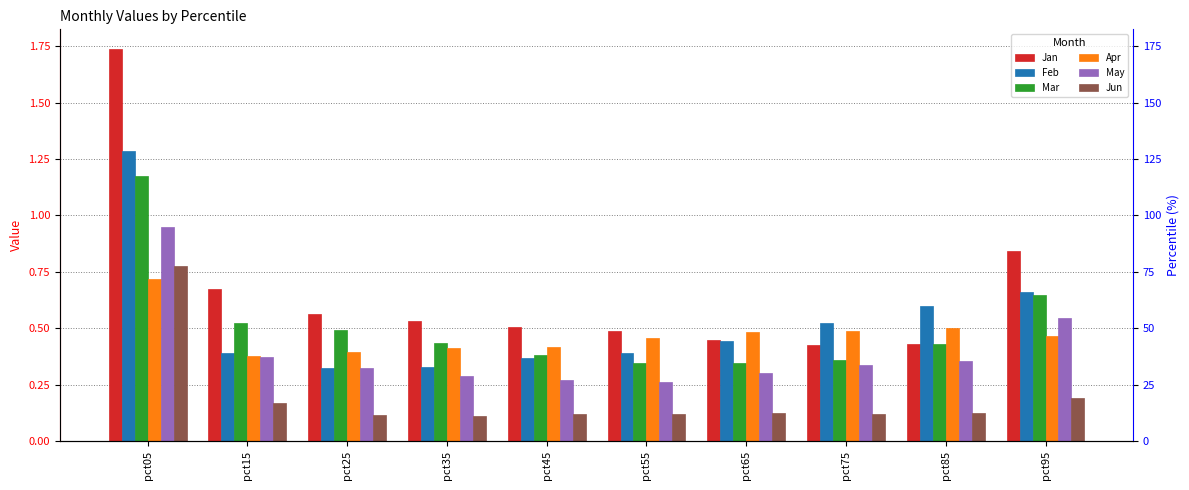

What is the approximate value of Jun at pct15?

0.2